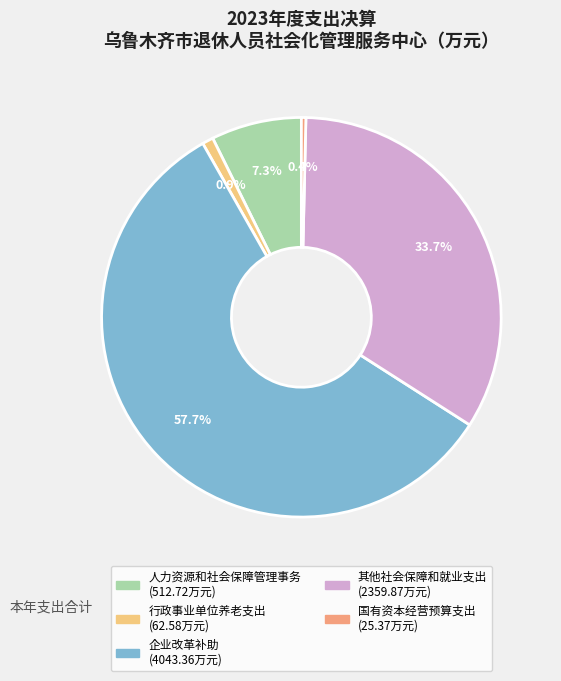

Between 其他社会保障和就业支出 and 企业改革补助, which is larger?

企业改革补助